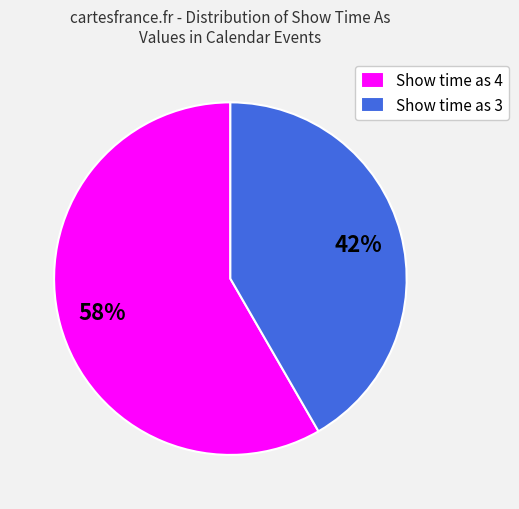

Rank the categories by value from lowest to highest.

Show time as 3, Show time as 4